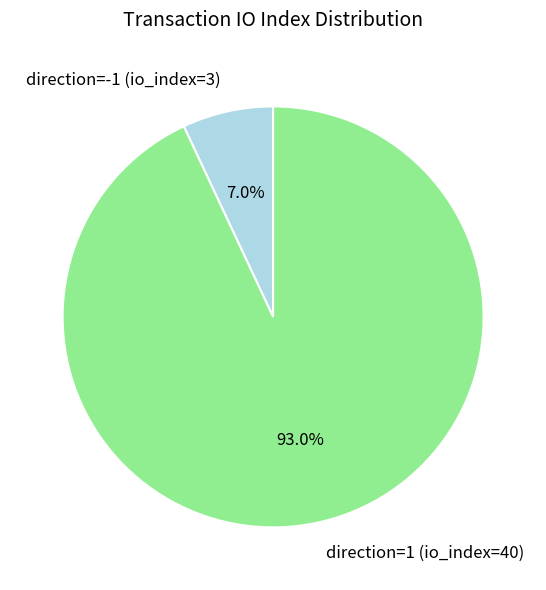

To the nearest percent, what percentage of the pie is direction=-1 (io_index=3)?

7%